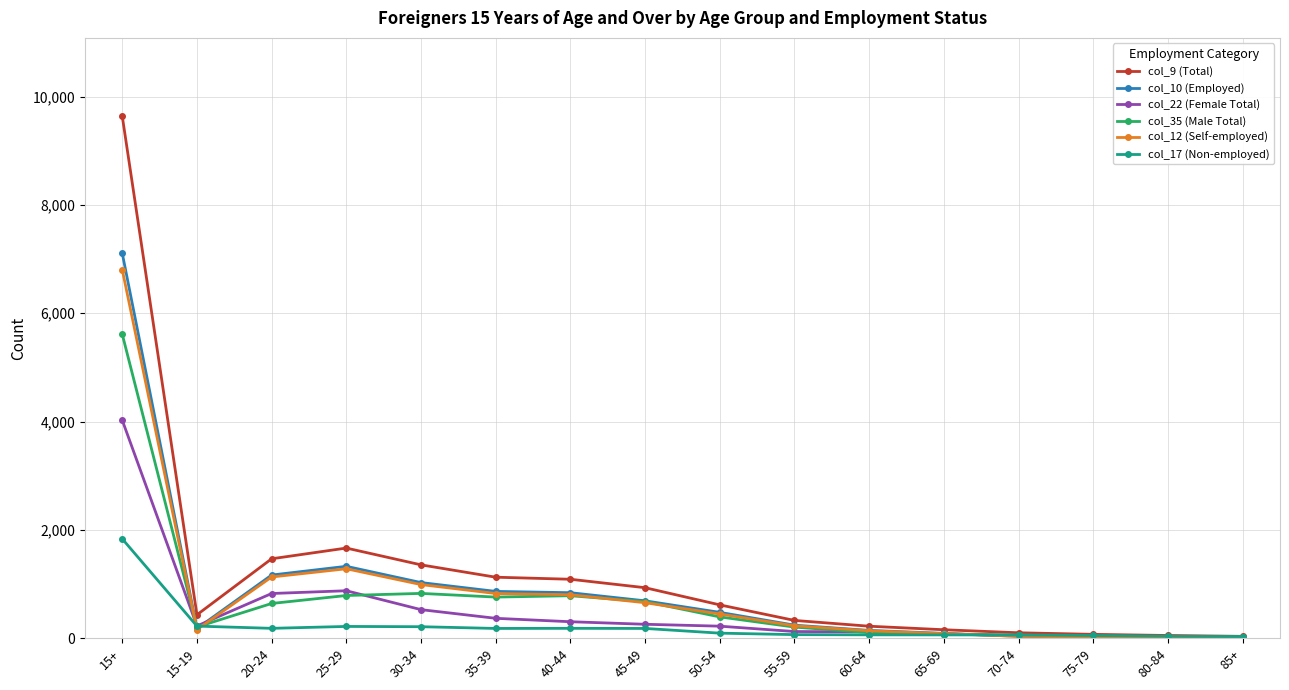

Which series has the widest spread of values?

col_9 (Total)